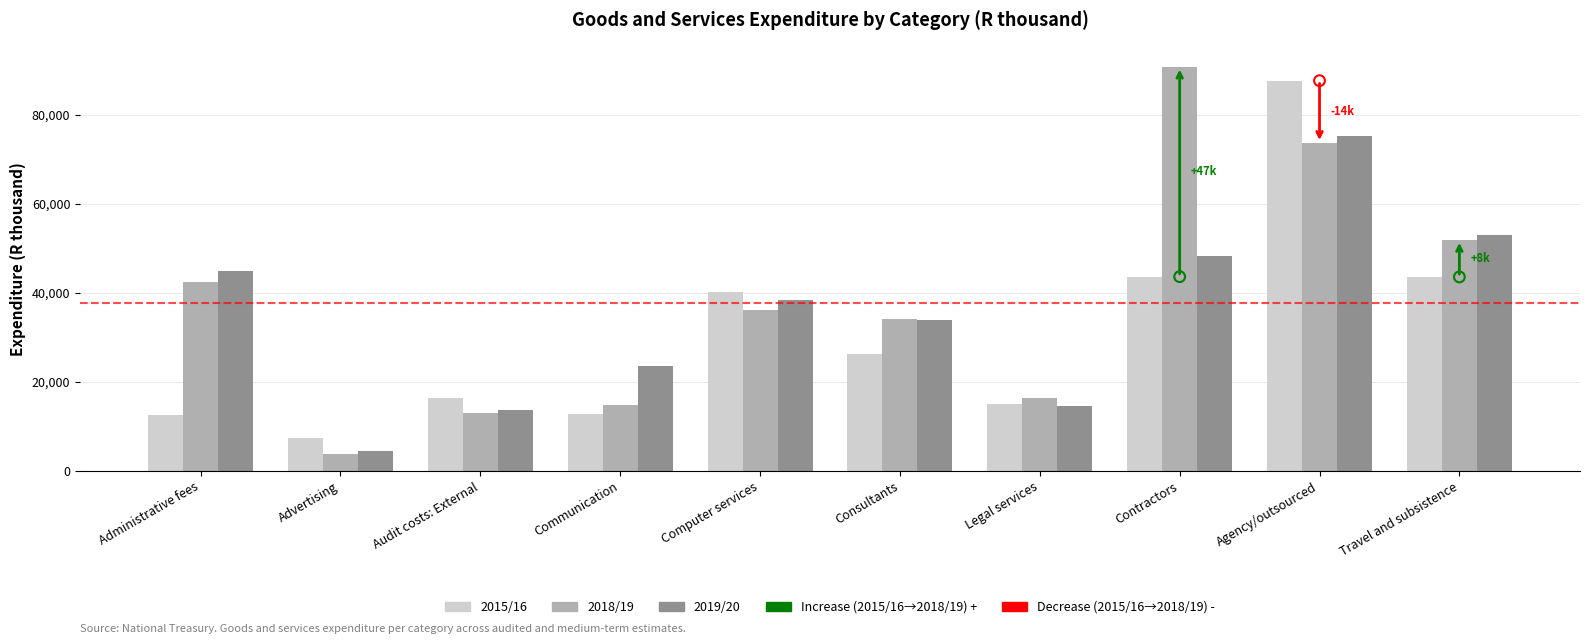

Which series reaches the minimum Y coordinate?

2018/19